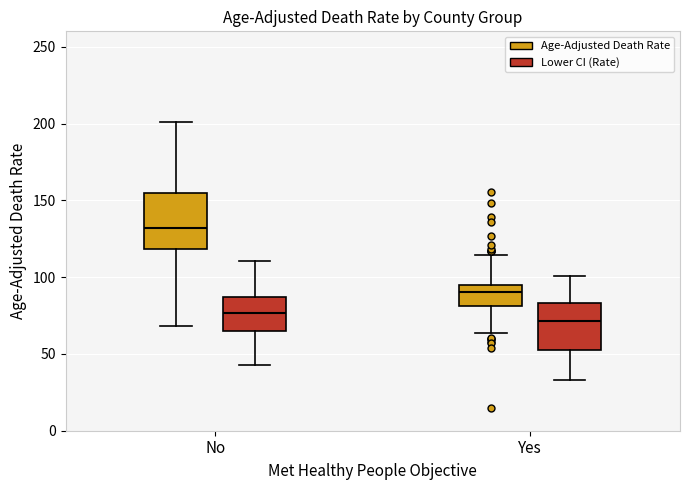

Reading left to right, read every box against the y-axis: the position of its median line, the range the box covers, and the ends of its whiskers. The values are not printed on the chart, so give them approximately, as read against the axis.

No (Age-Adjusted Death Rate): median 130, box 120 to 155, whiskers 70 to 200
No (Lower CI (Rate)): median 75, box 65 to 85, whiskers 45 to 110
Yes (Age-Adjusted Death Rate): median 90, box 80 to 95, whiskers 65 to 115
Yes (Lower CI (Rate)): median 70, box 55 to 85, whiskers 35 to 100